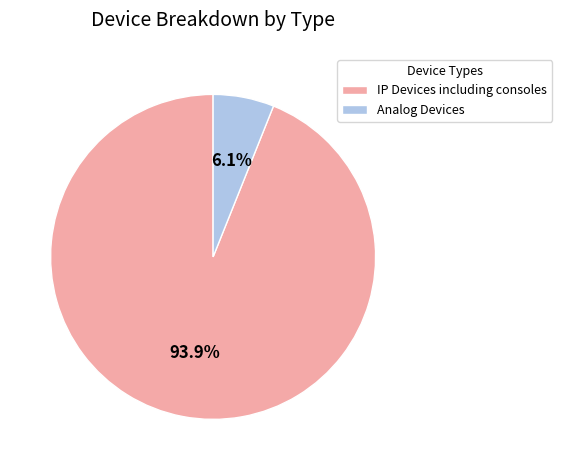

Is it true that Analog Devices is 16% of the pie?

False